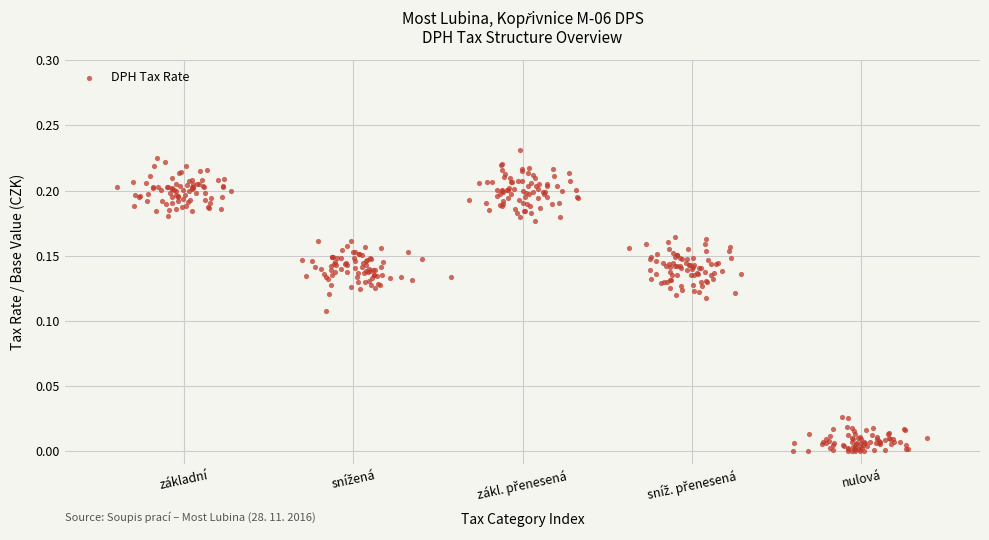

What is the range of X values (max minus min)?

4.8